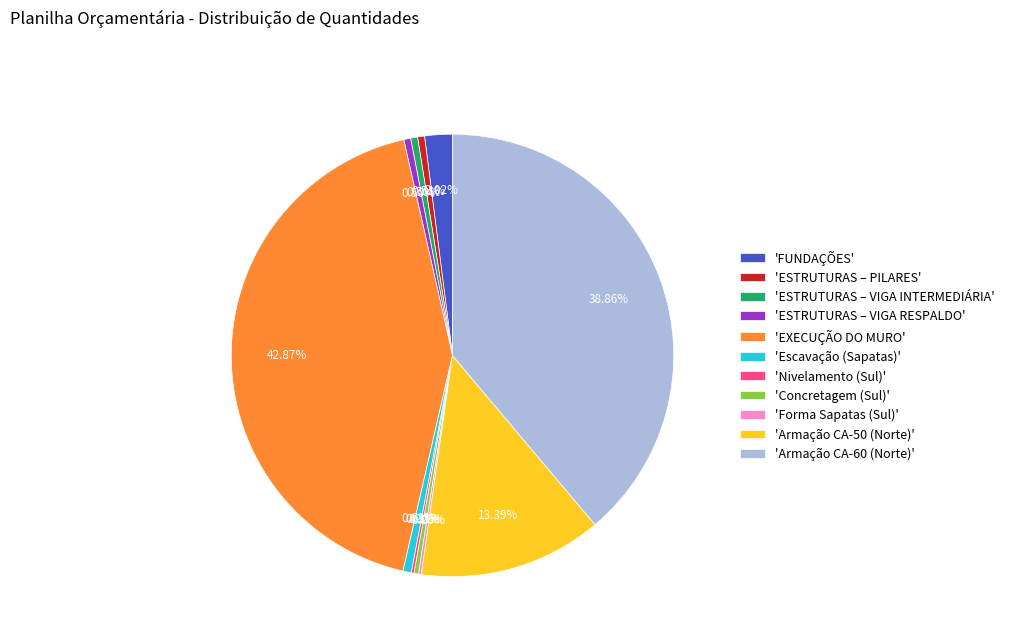

What is the ratio of the value at 'ESTRUTURAS – VIGA RESPALDO' to the value at 'Escavação (Sapatas)'?

0.8